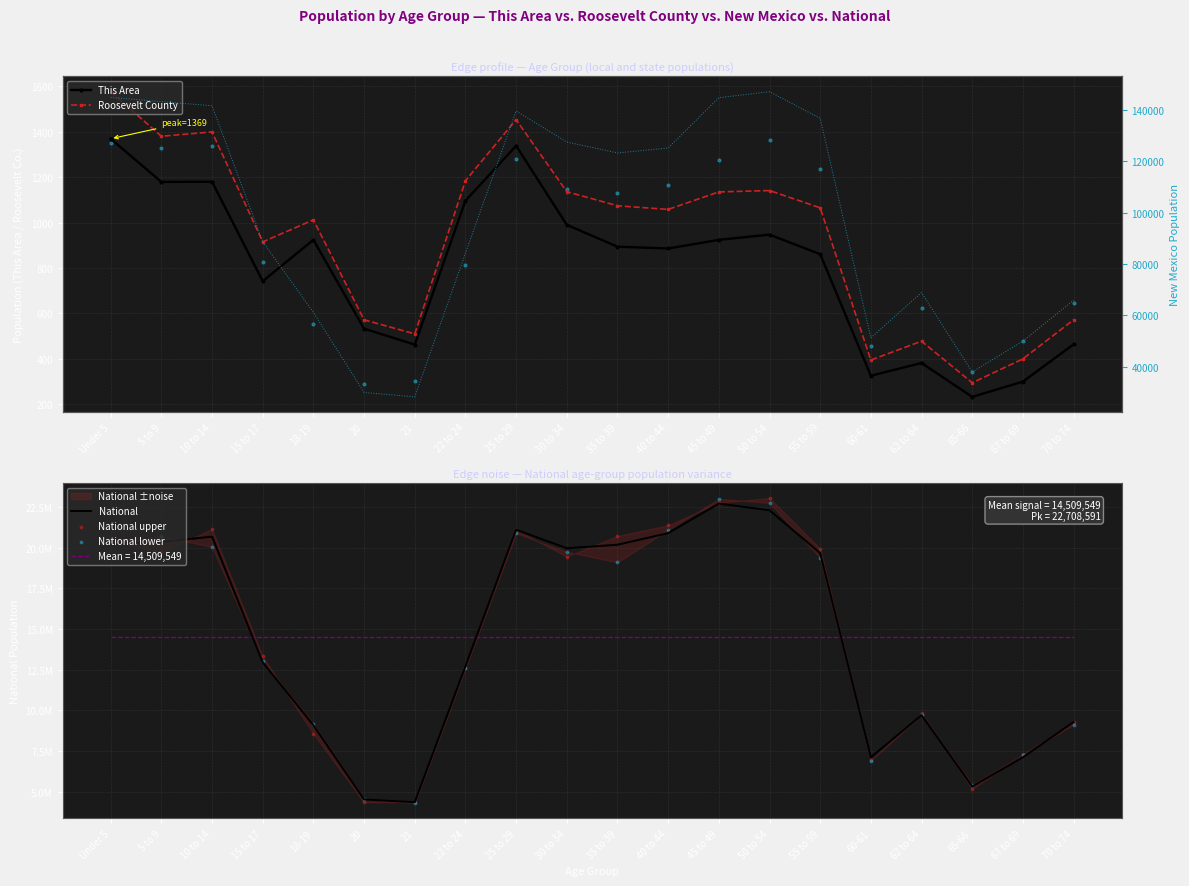

Is the value of This Area at 62 to 64 greater than the value of National at 18-19?

No